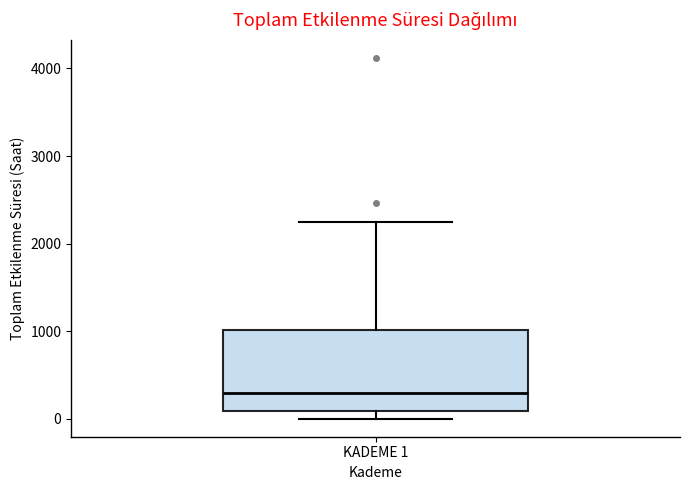

Transcribe this box plot: give where the median line is, the range the box spans, and where the two whiskers end, as read against the y-axis. The values are not printed on the chart, so give them approximately, as read against the axis.

median 300, box 100 to 1000, whiskers 0 to 2200